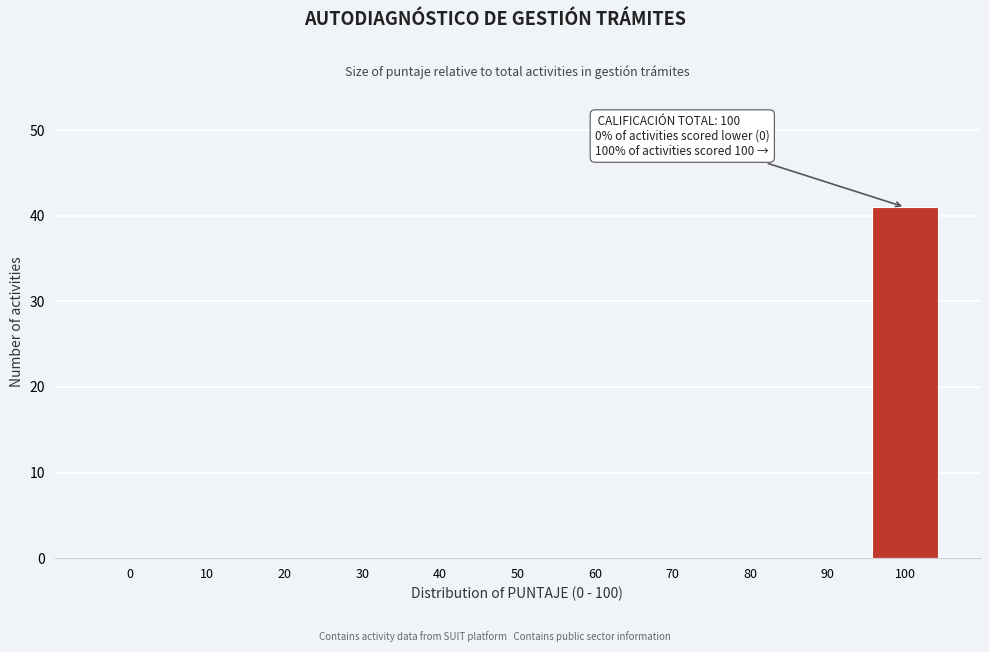

Reading left to right, transcribe all the data shown in this chart.

0=0	10=0	20=0	30=0	40=0	50=0	60=0	70=0	80=0	90=0	100=41